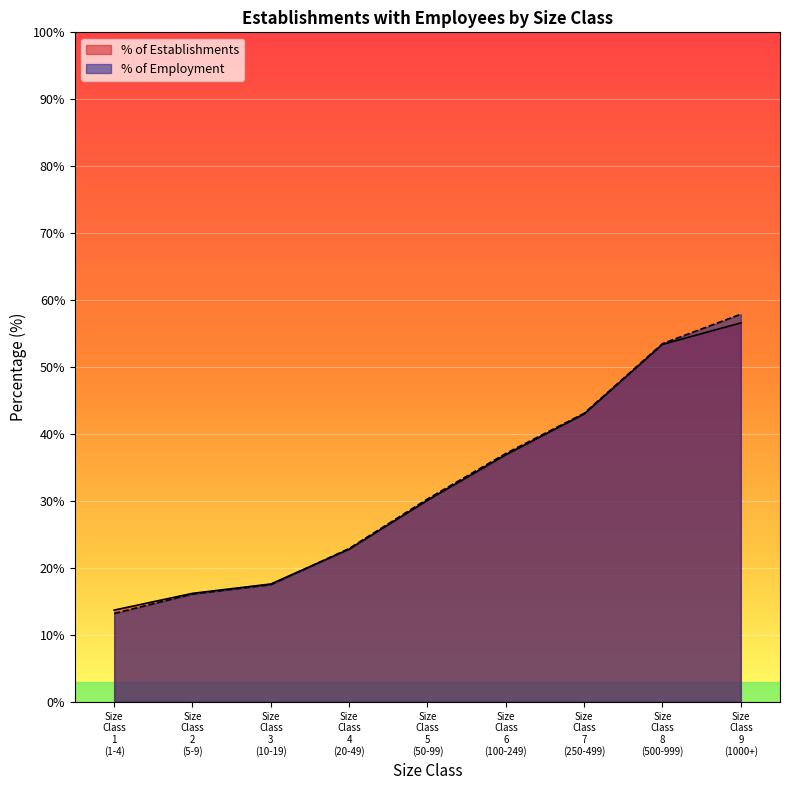

Rank the series by their average value, from highest to lowest.

% of Employment, % of Establishments